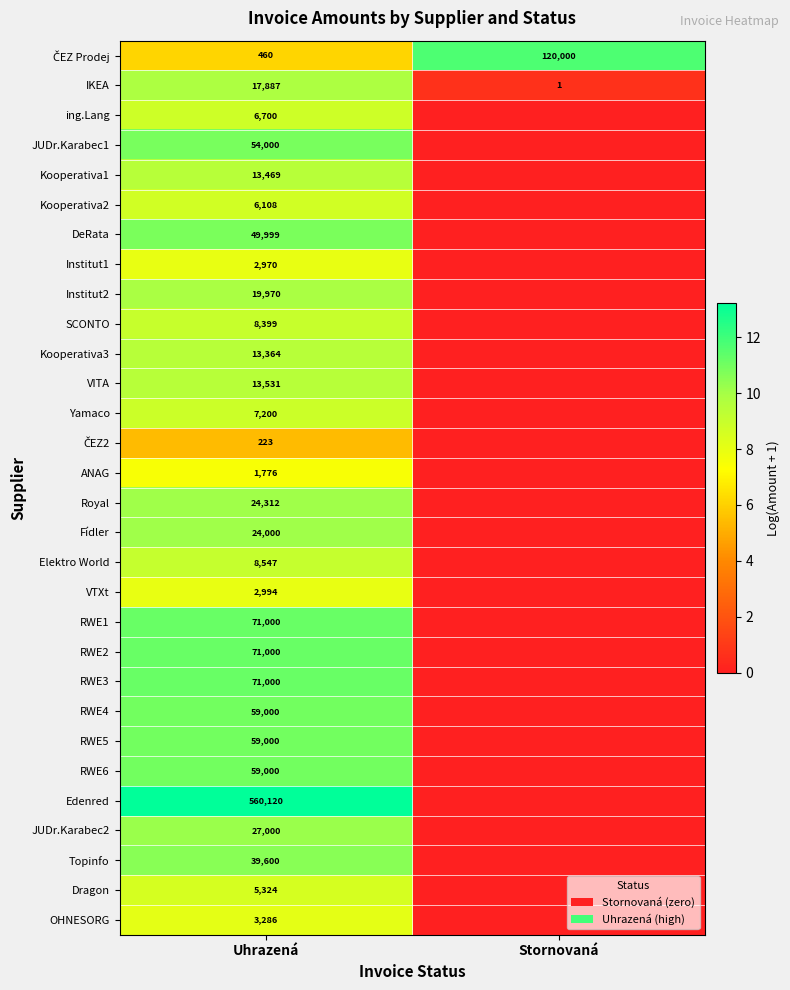

What is the difference between the highest and lowest values at Uhrazená?

559897